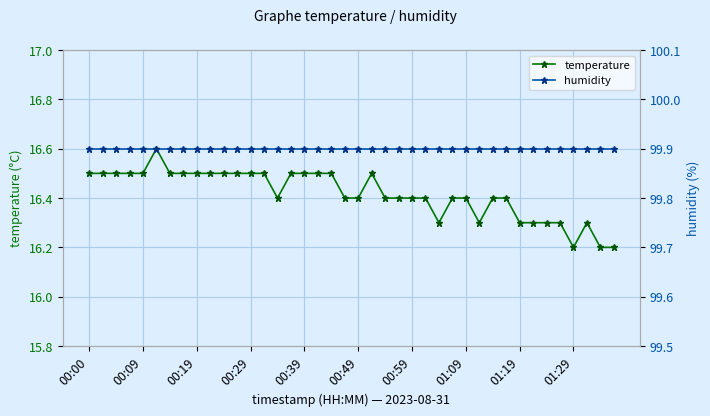

What is the approximate value of temperature at 00:49?

16.4